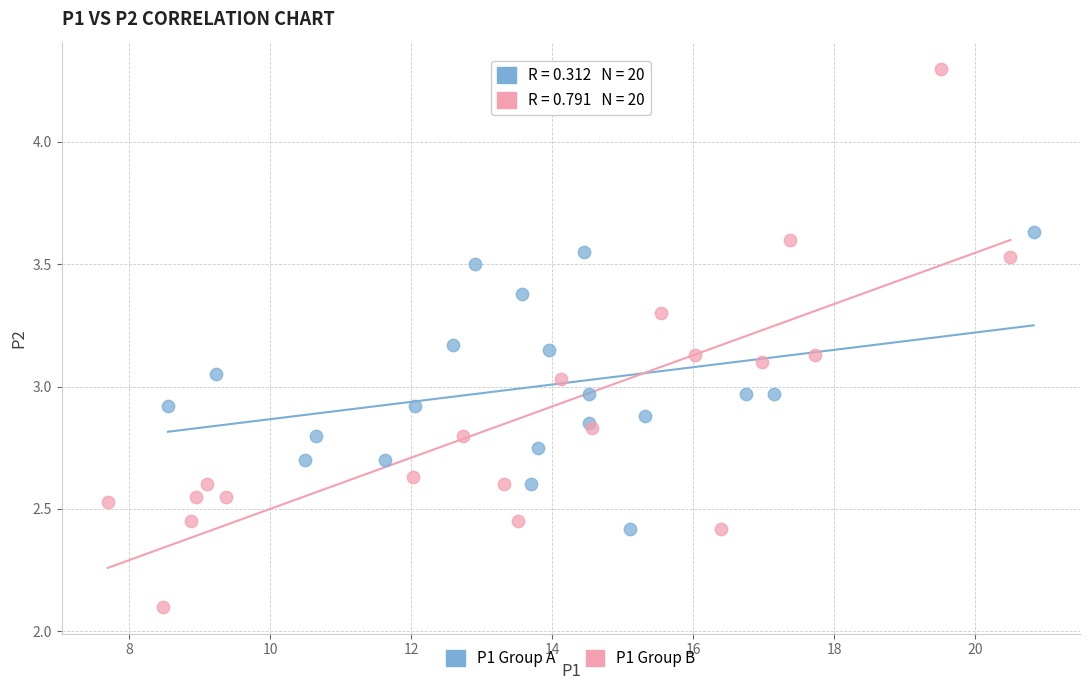

Which series reaches the minimum Y coordinate?

P1 Group B